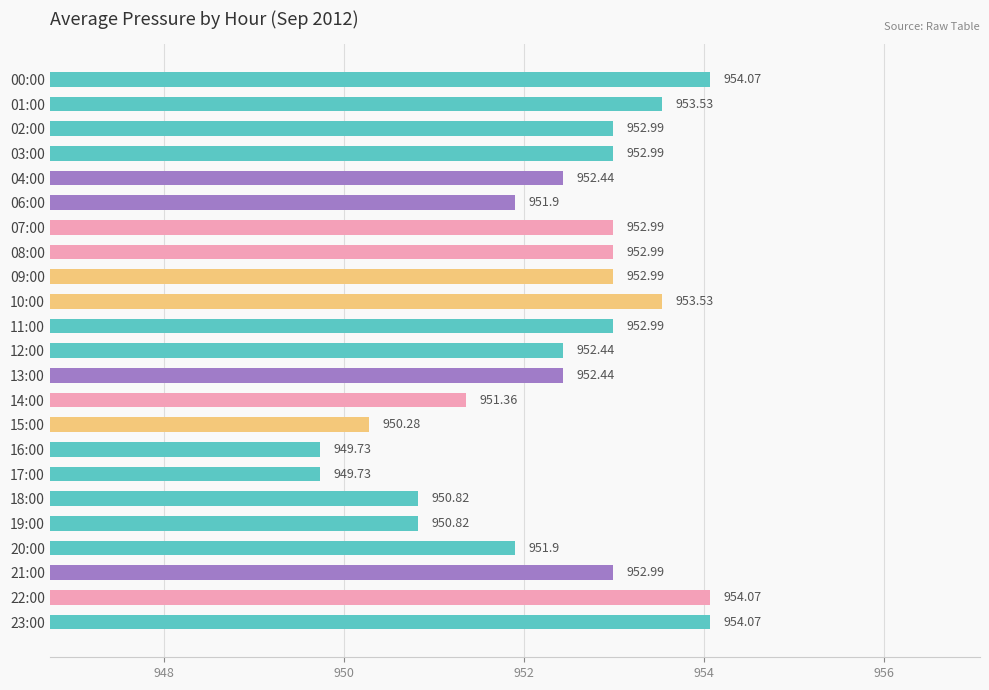

Are the bars grouped side by side (vs. stacked)?

No